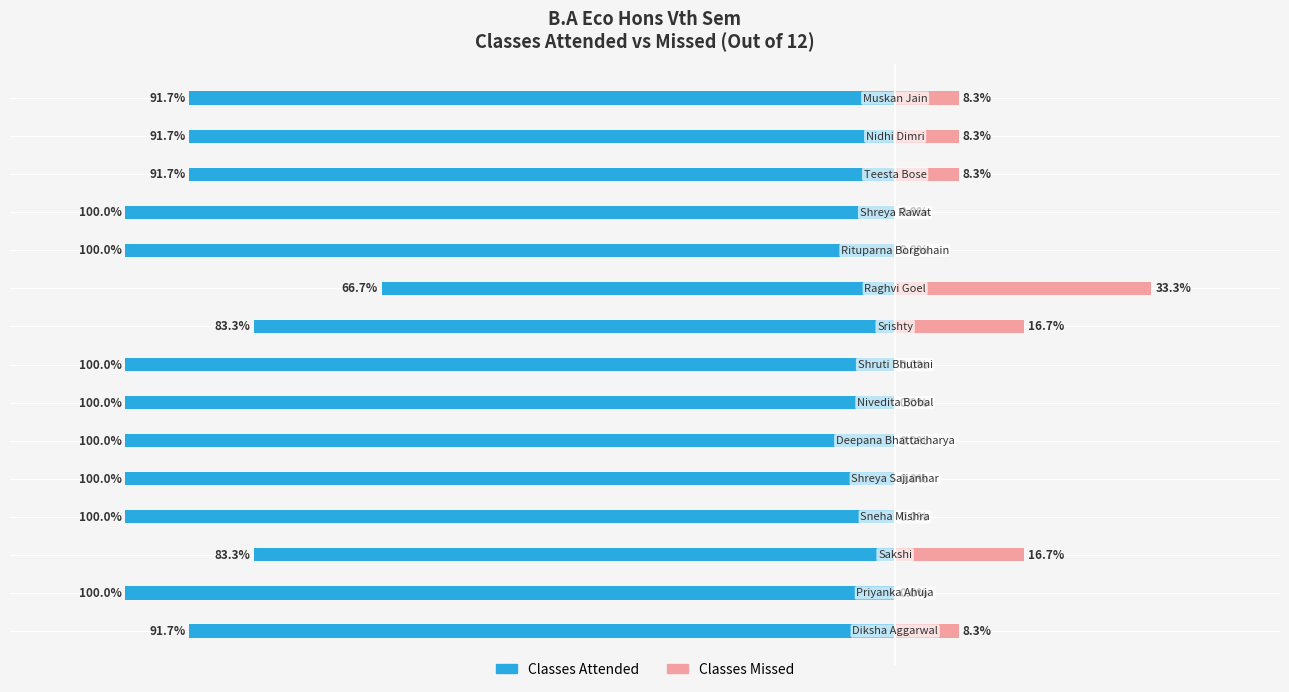

What is the sum of the Classes Missed values at 12 and 2?

25.0